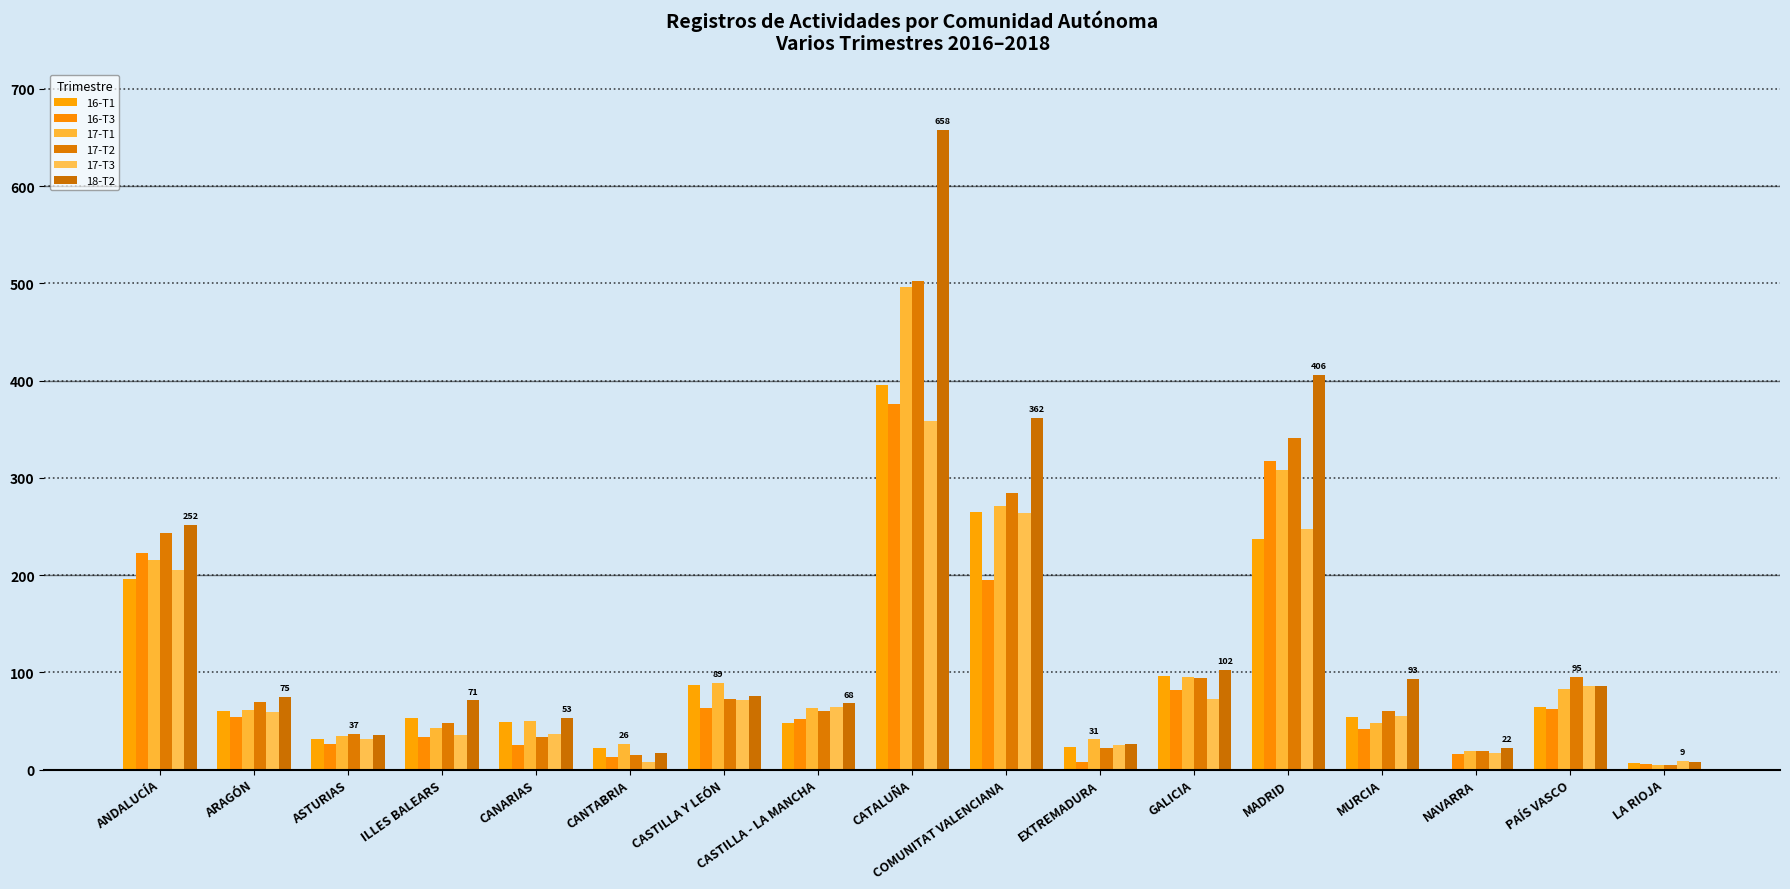

What is the label of the 5th bar from the left?

CANARIAS